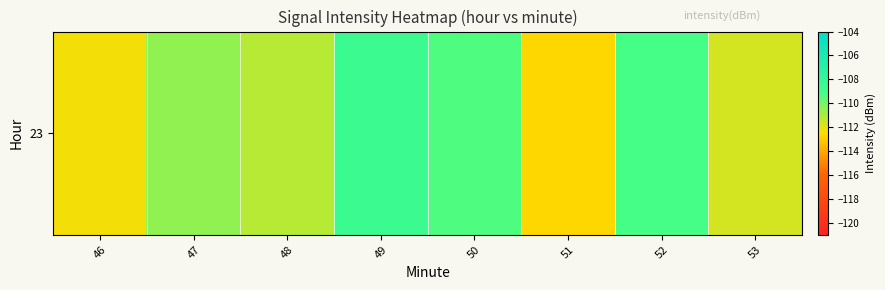

What is the smallest value displayed?

-112.7